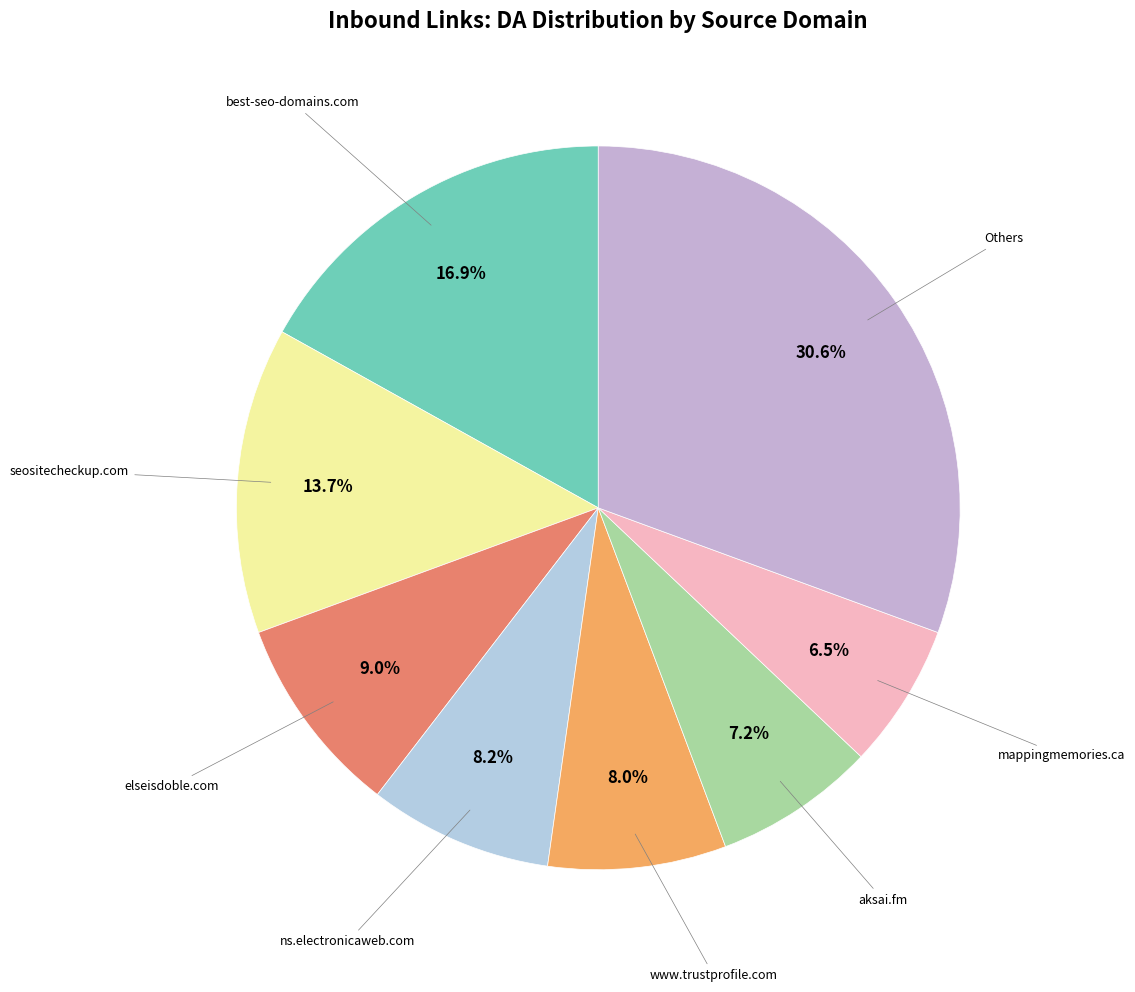

Which slice is the largest?

best-seo-domains.com